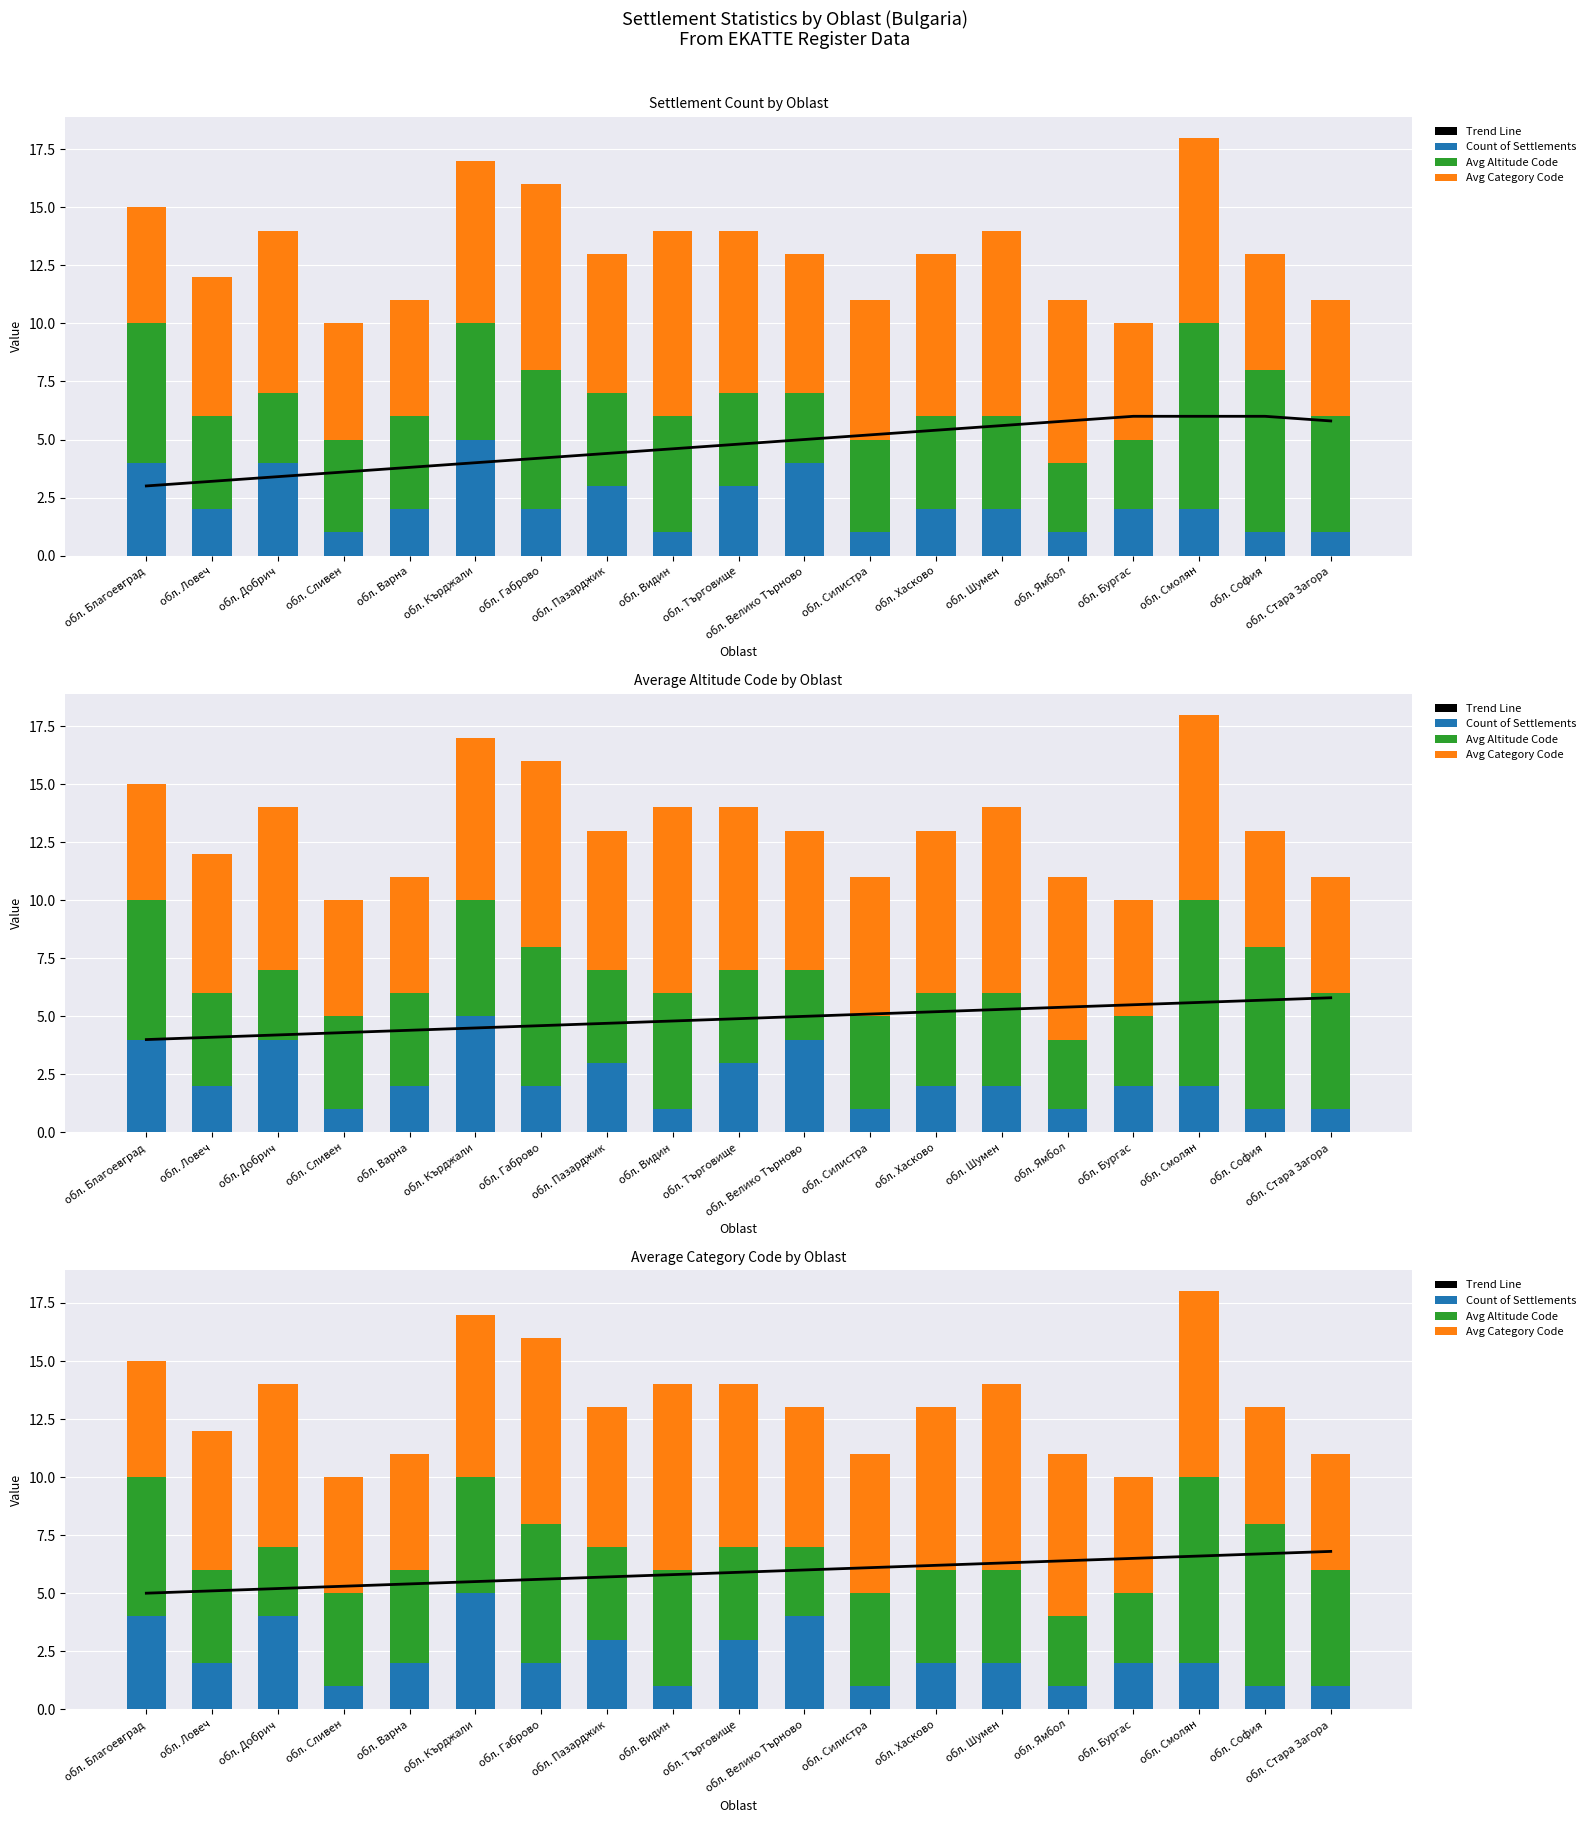

Does the chart contain stacked bars?

No